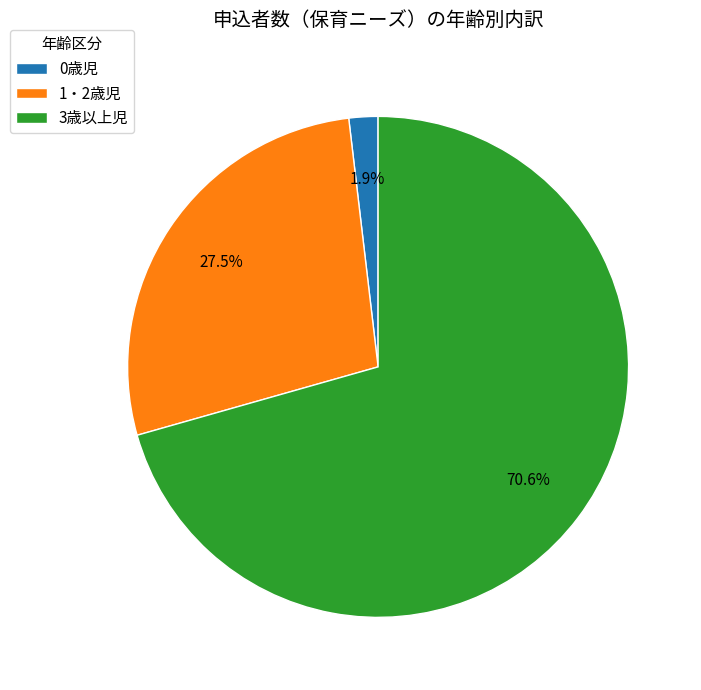

Is there a majority slice in this chart?

Yes